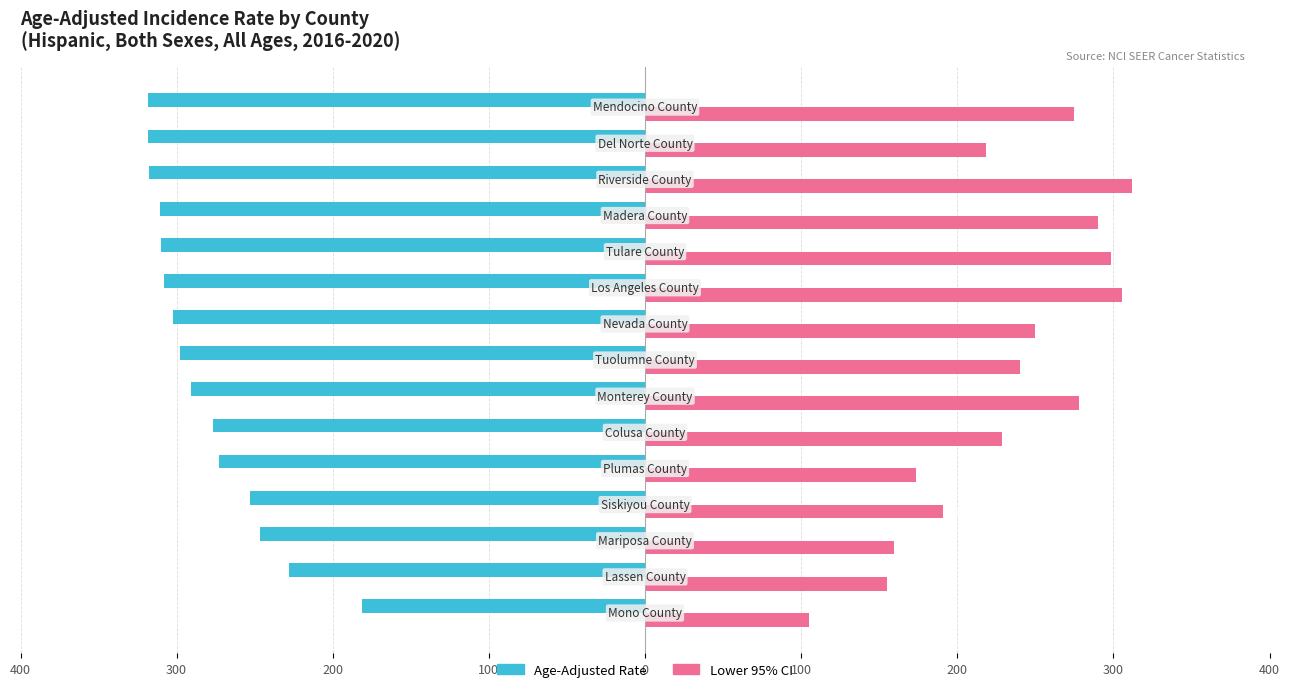

What are all the series names shown in the legend?

Age-Adjusted Rate, Lower 95% CI